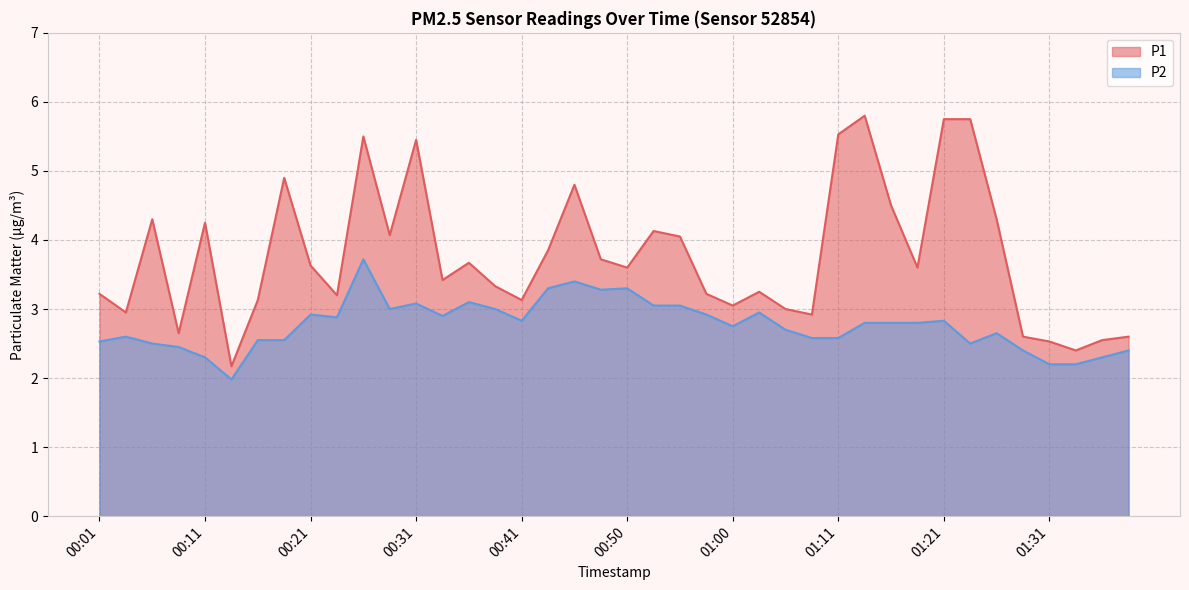

At which label does P1 first exceed 3?

00:01